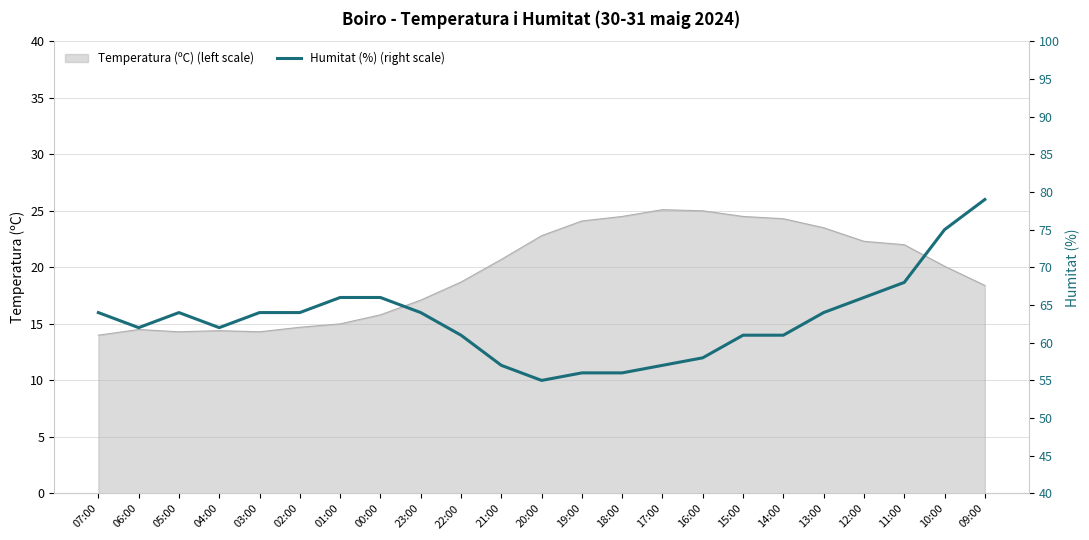

How many values exceed 64?

6